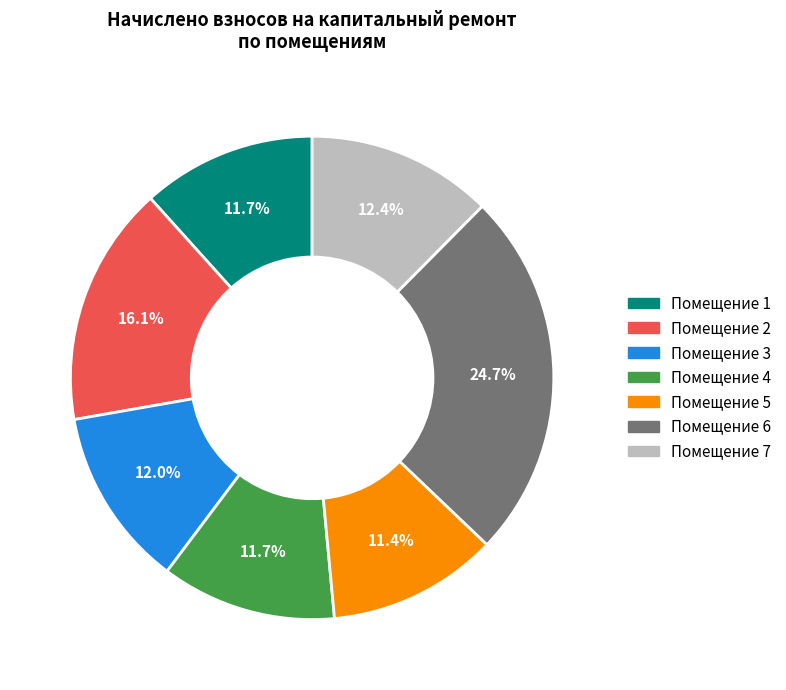

Is there a majority slice in this chart?

No